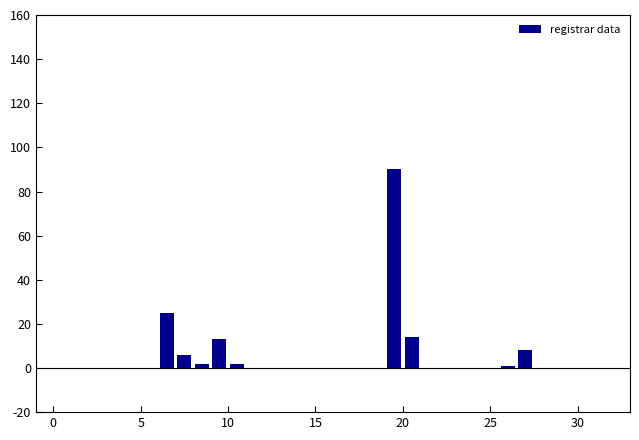

What is the sum of all values?

161